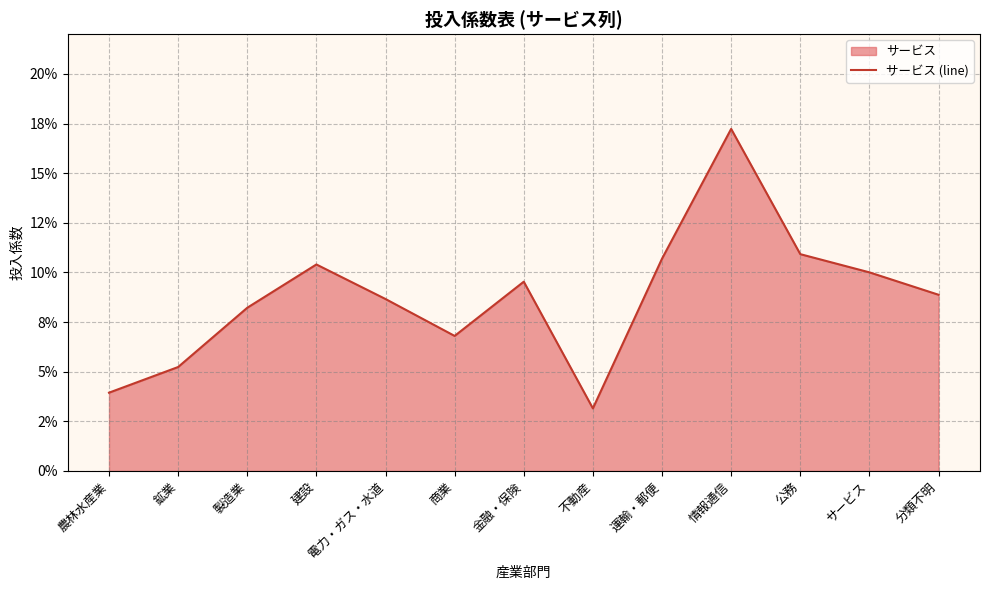

True or false: there are more than 1 points higher than both neighbors.

True